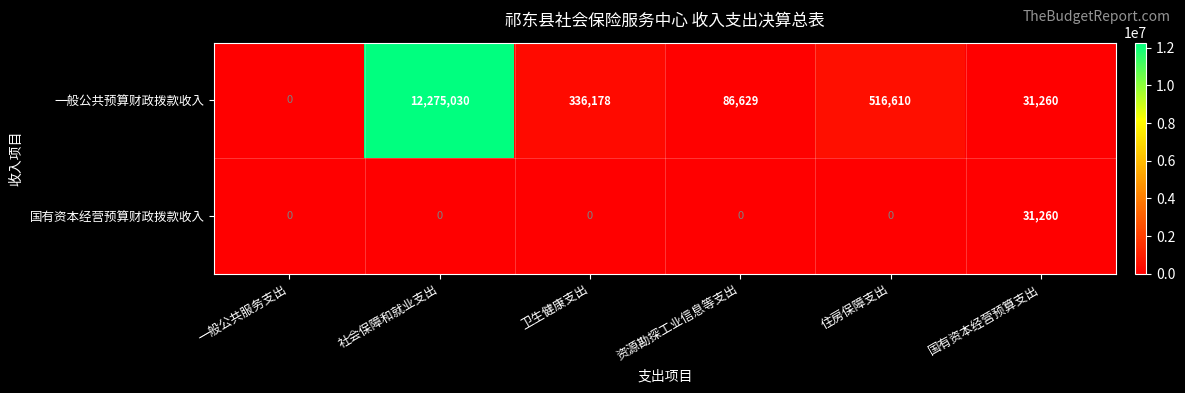

Which category has the lowest value in the 一般公共预算财政拨款收入 series?

一般公共服务支出